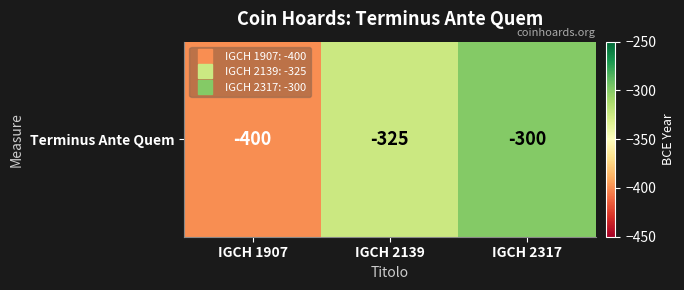

Rank the categories by value from highest to lowest.

IGCH 2317, IGCH 2139, IGCH 1907